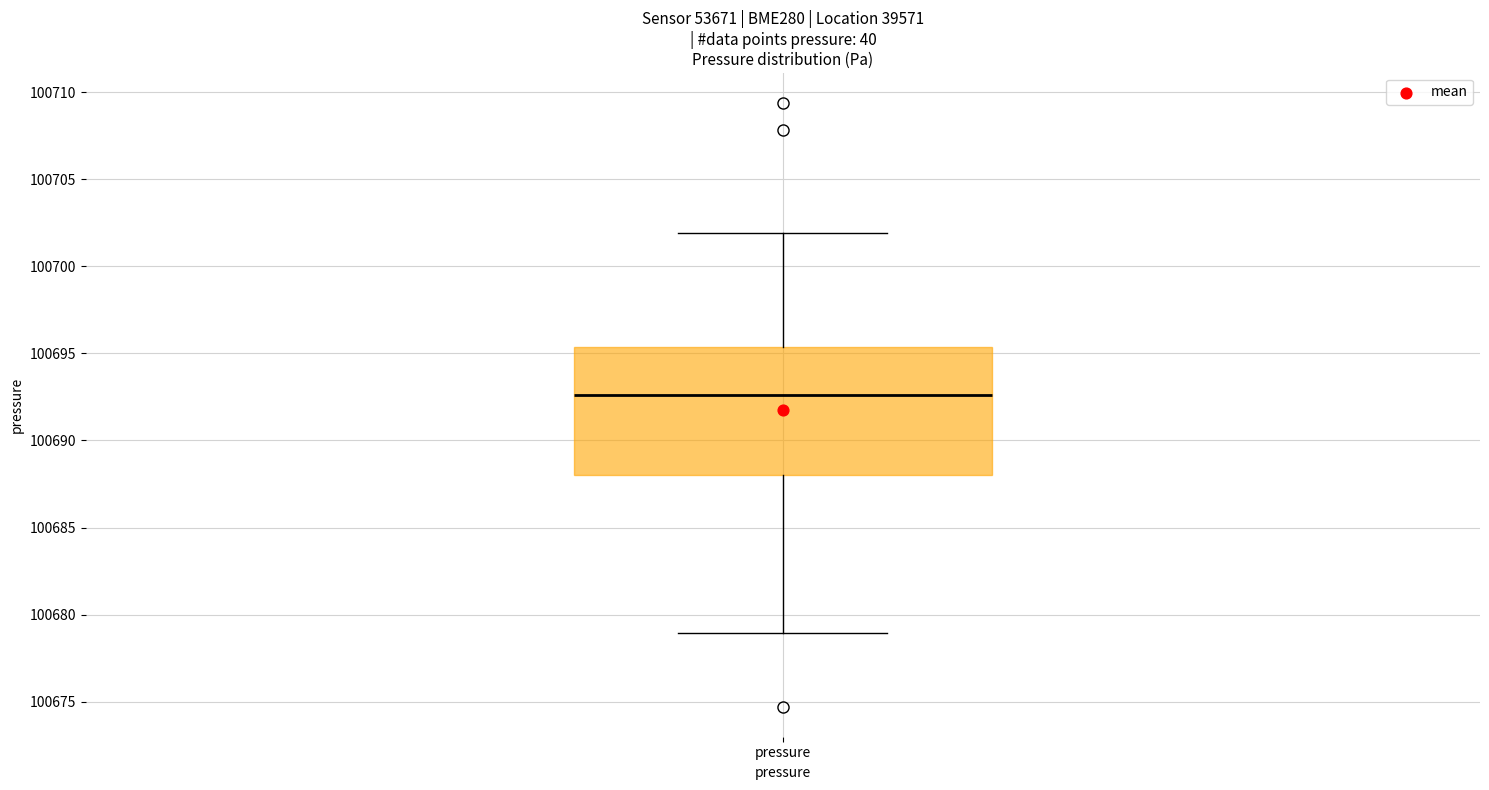

Where is the upper edge of the box for pressure on the y-axis? The values are not printed on the chart, so give them approximately, as read against the axis.

100695.5